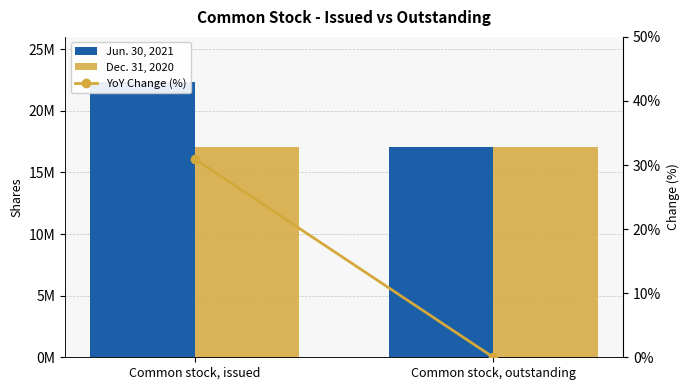

The YoY Change (%) series shows 30.9 at Common stock, issued. True or false?

True